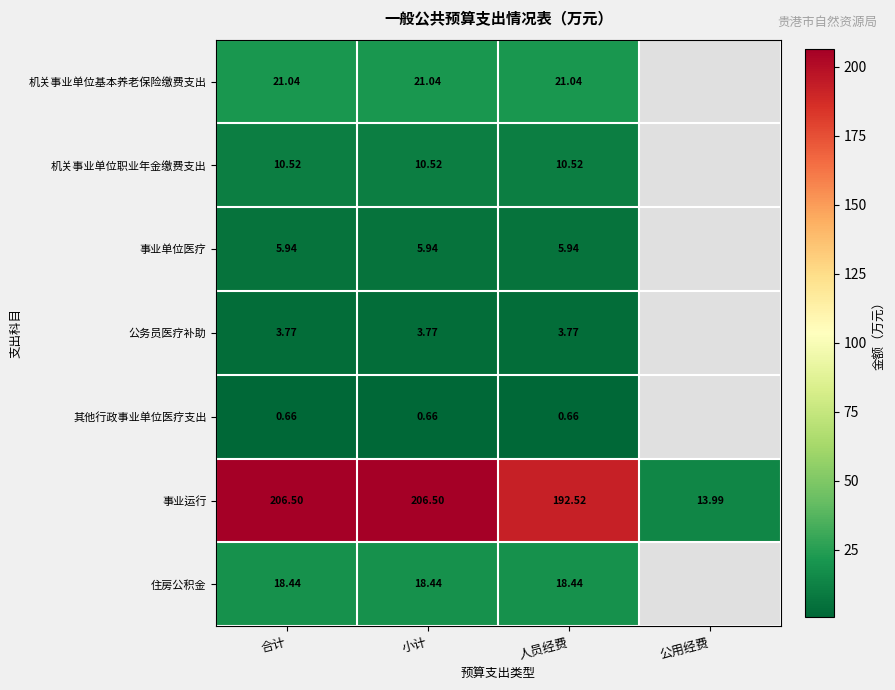

Which series changed the most between 小计 and 人员经费?

事业运行